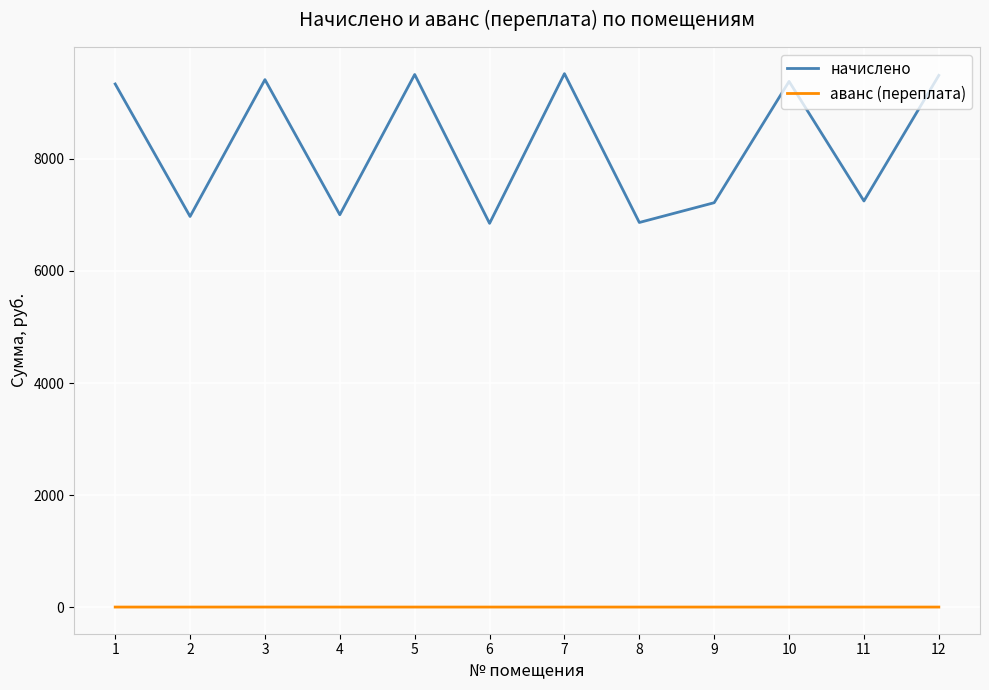

Rank the series at 5 from lowest to highest value.

аванс (переплата), начислено